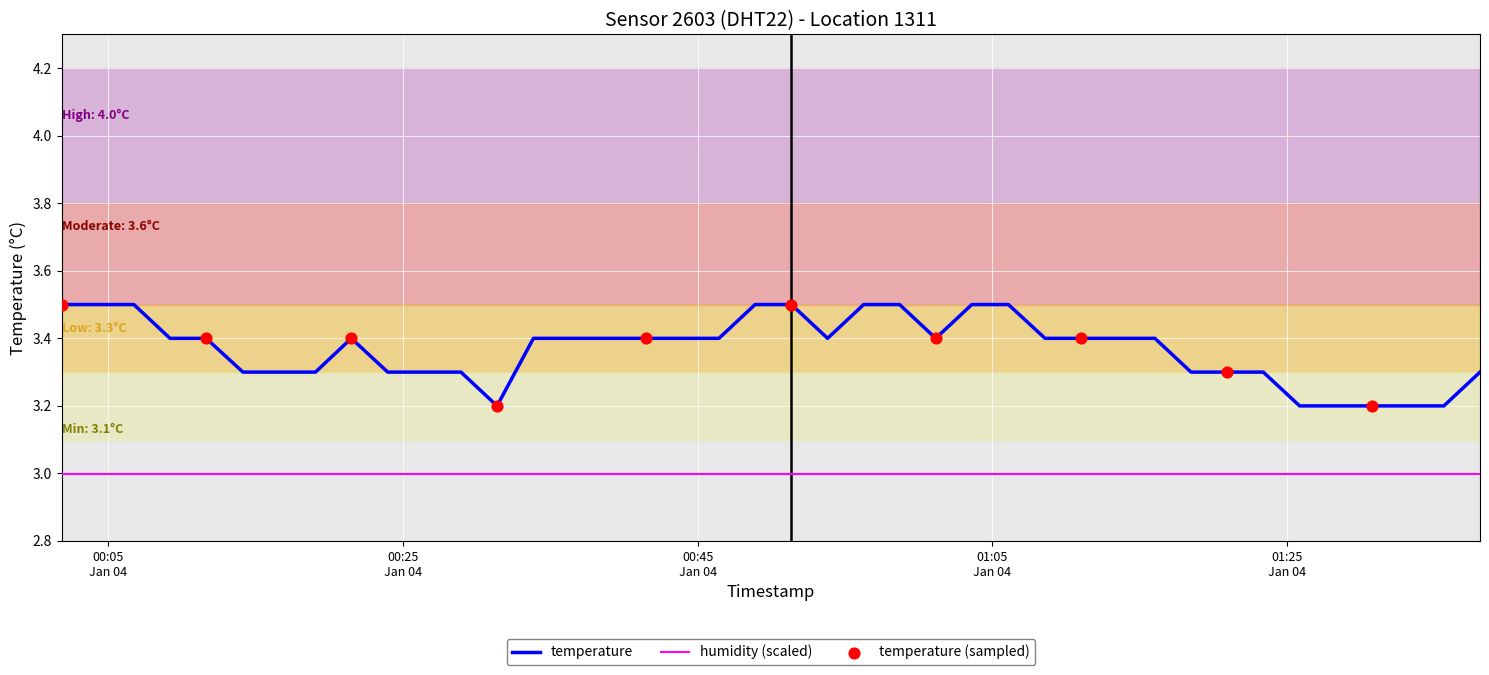

Which series has the widest spread of values?

temperature